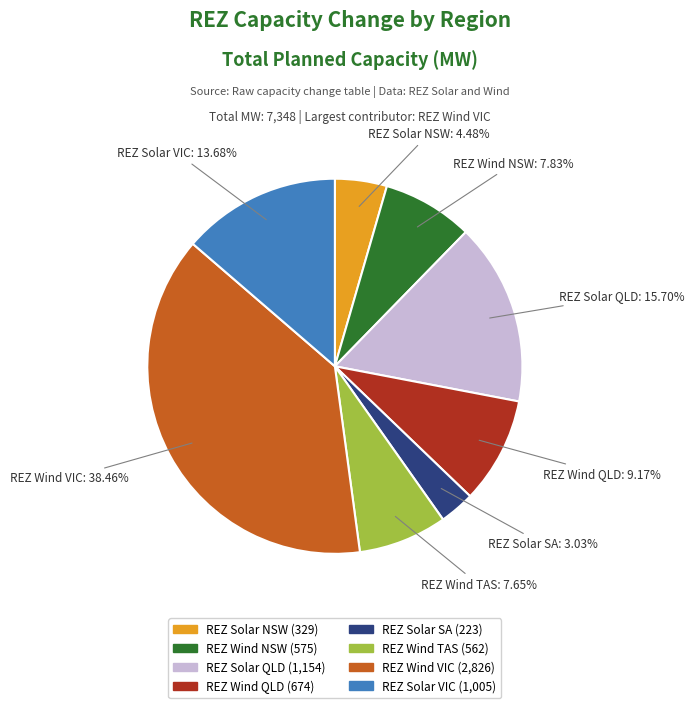

To the nearest percent, what is the average slice percentage?

12%